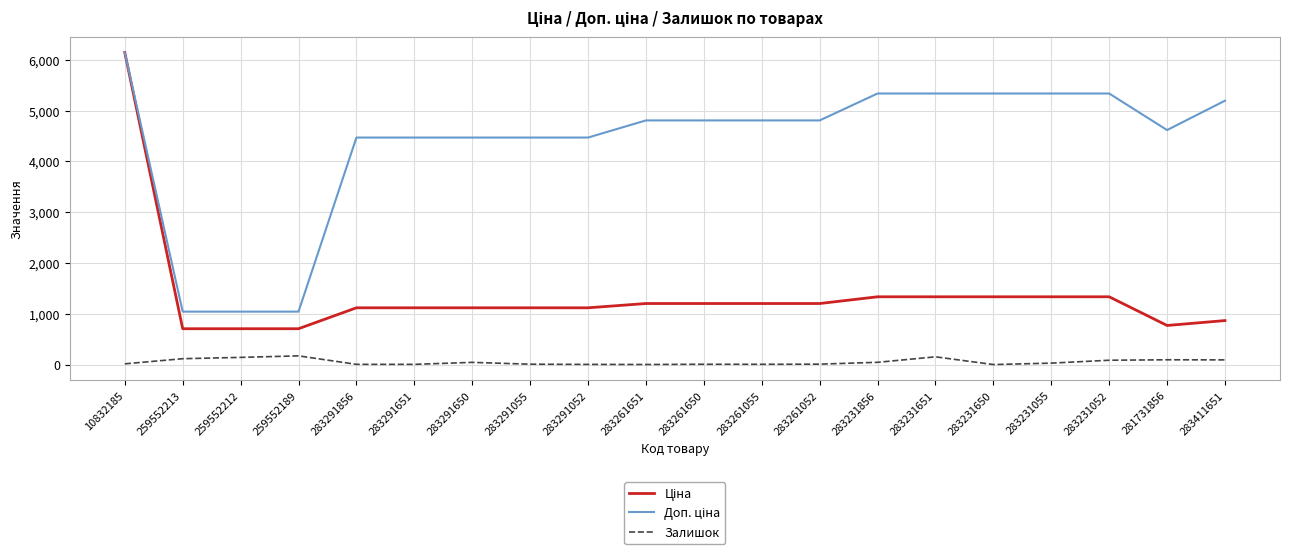

At which category is the sum across all series the highest?

10832185